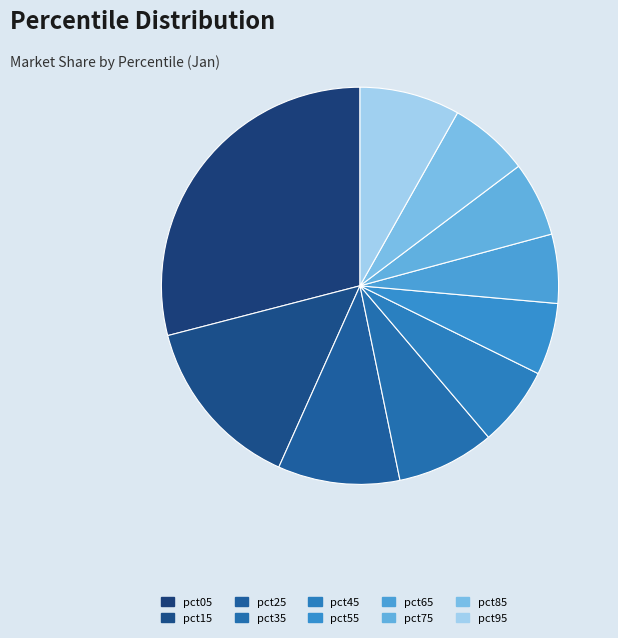

How many segments does this pie chart have?

10